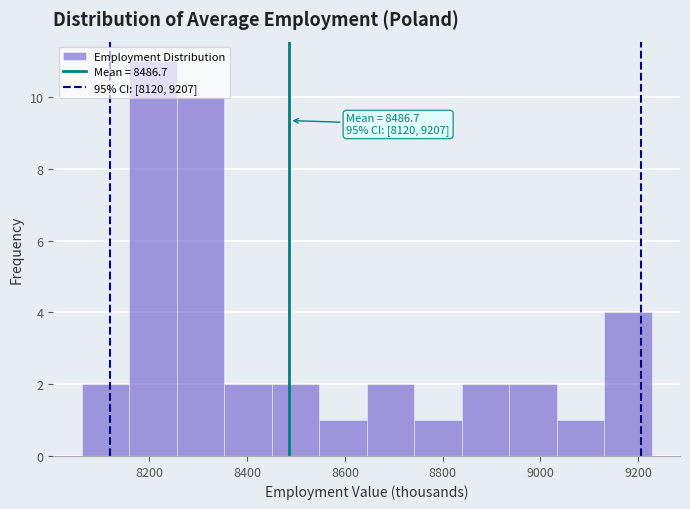

Over which range of the x-axis is the bar tallest?

8160 to 8260